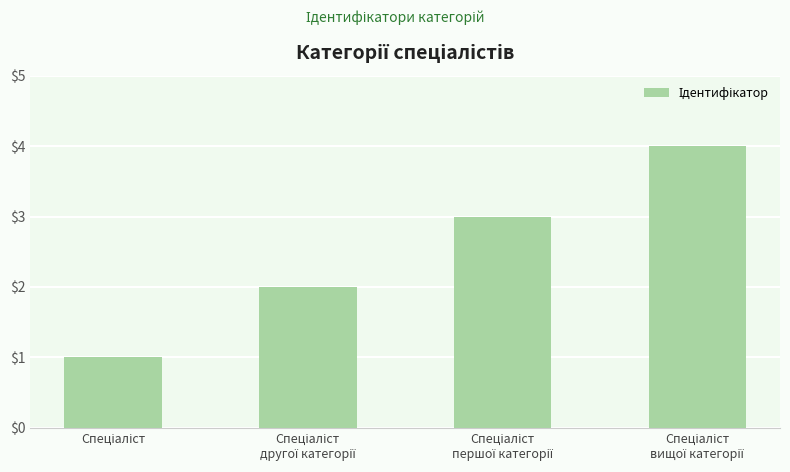

What is the sum of all values?

10